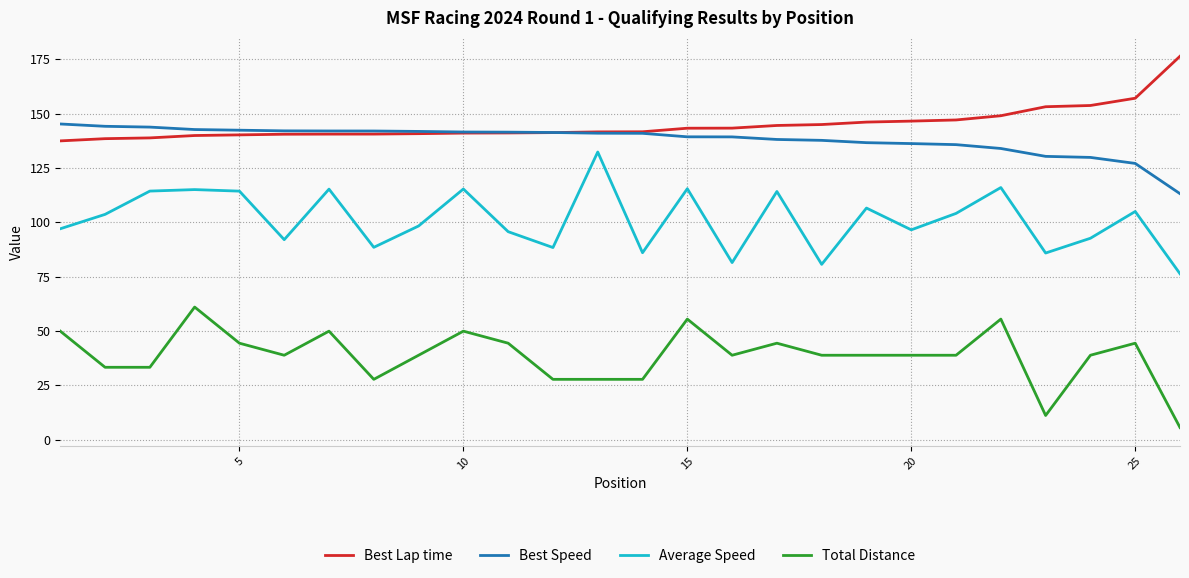

At how many categories does at least one series exceed 69?

26